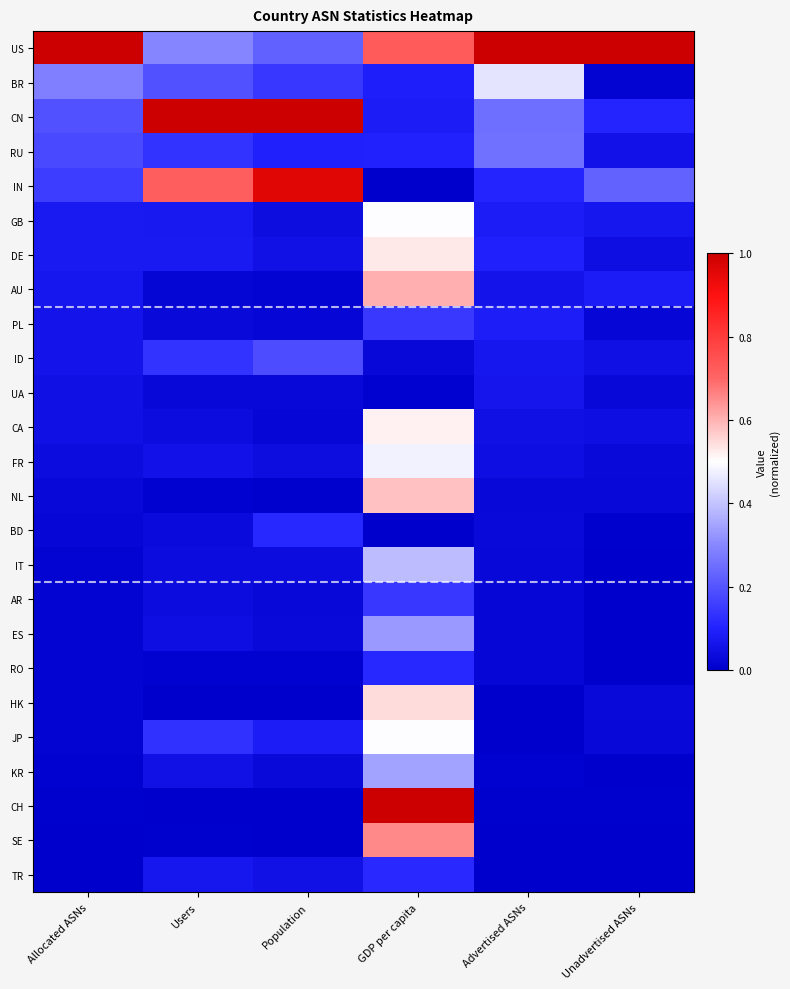

Reading left to right, list all the values displayed in this chart.

US: Allocated ASNs=1.0	Users=0.3	Population=0.2	GDP per capita=0.7	Advertised ASNs=1.0	Unadvertised ASNs=1.0
BR: Allocated ASNs=0.3	Users=0.2	Population=0.1	GDP per capita=0.1	Advertised ASNs=0.5	Unadvertised ASNs=0.0
CN: Allocated ASNs=0.2	Users=1.0	Population=1.0	GDP per capita=0.1	Advertised ASNs=0.3	Unadvertised ASNs=0.1
RU: Allocated ASNs=0.2	Users=0.1	Population=0.1	GDP per capita=0.1	Advertised ASNs=0.3	Unadvertised ASNs=0.1
IN: Allocated ASNs=0.2	Users=0.7	Population=1.0	GDP per capita=0.0	Advertised ASNs=0.1	Unadvertised ASNs=0.2
GB: Allocated ASNs=0.1	Users=0.1	Population=0.0	GDP per capita=0.5	Advertised ASNs=0.1	Unadvertised ASNs=0.1
DE: Allocated ASNs=0.1	Users=0.1	Population=0.1	GDP per capita=0.5	Advertised ASNs=0.1	Unadvertised ASNs=0.0
AU: Allocated ASNs=0.1	Users=0.0	Population=0.0	GDP per capita=0.6	Advertised ASNs=0.1	Unadvertised ASNs=0.1
PL: Allocated ASNs=0.1	Users=0.0	Population=0.0	GDP per capita=0.1	Advertised ASNs=0.1	Unadvertised ASNs=0.0
ID: Allocated ASNs=0.1	Users=0.1	Population=0.2	GDP per capita=0.0	Advertised ASNs=0.1	Unadvertised ASNs=0.0
UA: Allocated ASNs=0.0	Users=0.0	Population=0.0	GDP per capita=0.0	Advertised ASNs=0.1	Unadvertised ASNs=0.0
CA: Allocated ASNs=0.0	Users=0.0	Population=0.0	GDP per capita=0.5	Advertised ASNs=0.0	Unadvertised ASNs=0.0
FR: Allocated ASNs=0.0	Users=0.1	Population=0.0	GDP per capita=0.5	Advertised ASNs=0.0	Unadvertised ASNs=0.0
NL: Allocated ASNs=0.0	Users=0.0	Population=0.0	GDP per capita=0.6	Advertised ASNs=0.0	Unadvertised ASNs=0.0
BD: Allocated ASNs=0.0	Users=0.0	Population=0.1	GDP per capita=0.0	Advertised ASNs=0.0	Unadvertised ASNs=0.0
IT: Allocated ASNs=0.0	Users=0.0	Population=0.0	GDP per capita=0.4	Advertised ASNs=0.0	Unadvertised ASNs=0.0
AR: Allocated ASNs=0.0	Users=0.0	Population=0.0	GDP per capita=0.1	Advertised ASNs=0.0	Unadvertised ASNs=0.0
ES: Allocated ASNs=0.0	Users=0.0	Population=0.0	GDP per capita=0.3	Advertised ASNs=0.0	Unadvertised ASNs=0.0
RO: Allocated ASNs=0.0	Users=0.0	Population=0.0	GDP per capita=0.1	Advertised ASNs=0.0	Unadvertised ASNs=0.0
HK: Allocated ASNs=0.0	Users=0.0	Population=0.0	GDP per capita=0.5	Advertised ASNs=0.0	Unadvertised ASNs=0.0
JP: Allocated ASNs=0.0	Users=0.1	Population=0.1	GDP per capita=0.5	Advertised ASNs=0.0	Unadvertised ASNs=0.0
KR: Allocated ASNs=0.0	Users=0.1	Population=0.0	GDP per capita=0.3	Advertised ASNs=0.0	Unadvertised ASNs=0.0
CH: Allocated ASNs=0.0	Users=0.0	Population=0.0	GDP per capita=1.0	Advertised ASNs=0.0	Unadvertised ASNs=0.0
SE: Allocated ASNs=0.0	Users=0.0	Population=0.0	GDP per capita=0.7	Advertised ASNs=0.0	Unadvertised ASNs=0.0
TR: Allocated ASNs=0.0	Users=0.1	Population=0.1	GDP per capita=0.1	Advertised ASNs=0.0	Unadvertised ASNs=0.0